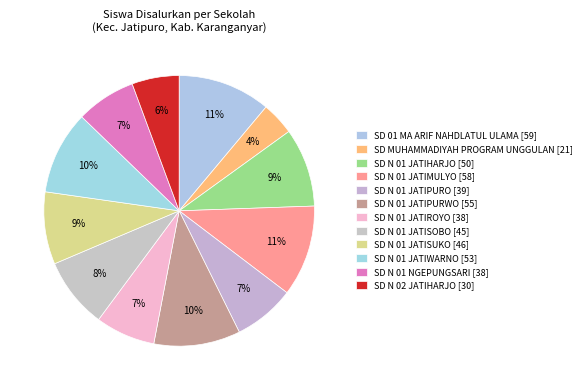

Count the number of slices in the pie.

12